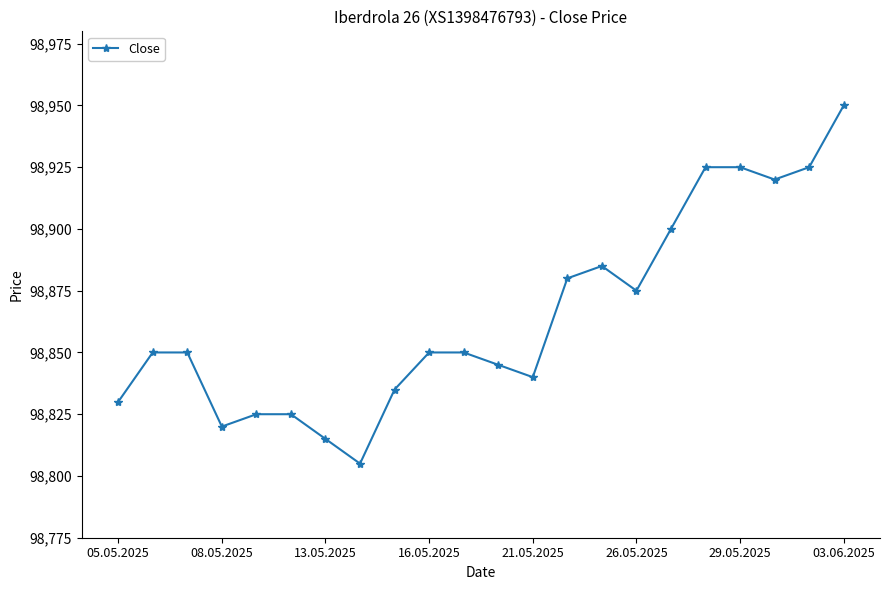

What is the minimum value shown in the chart?

98805